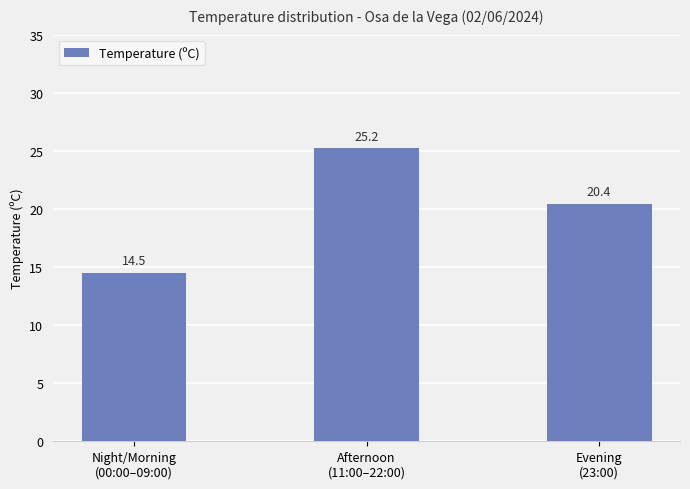

Which has a higher value, Evening
(23:00) or Afternoon
(11:00–22:00)?

Afternoon
(11:00–22:00)